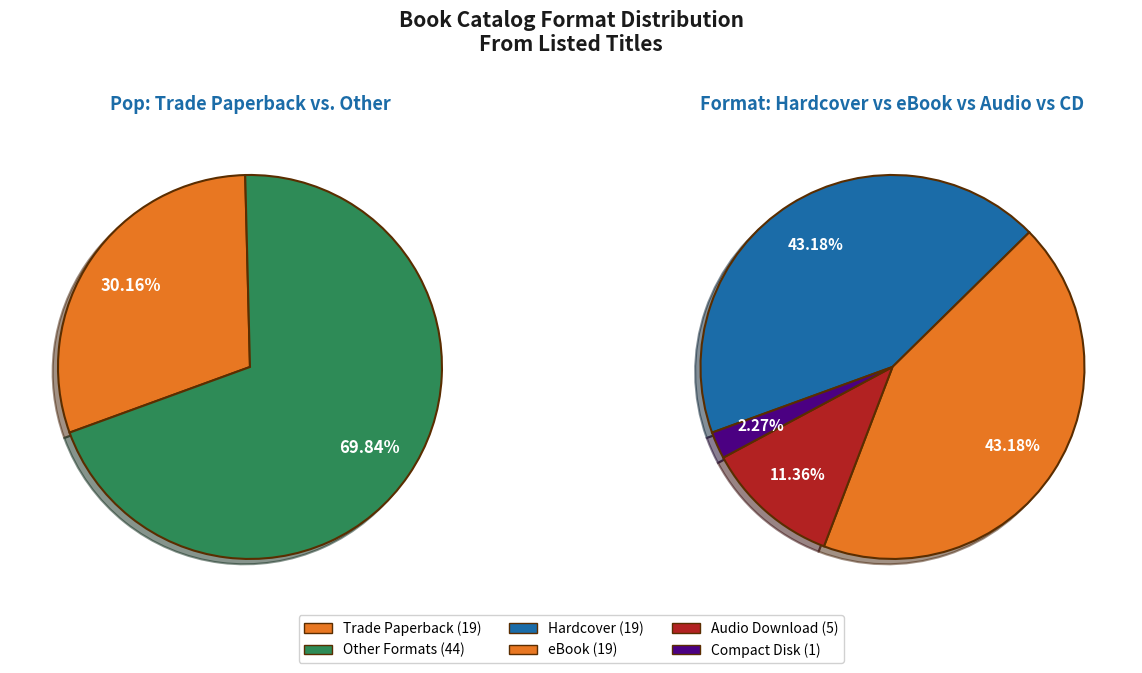

Approximately how many times larger is the value at Compact Disk compared to eBook?

0.1